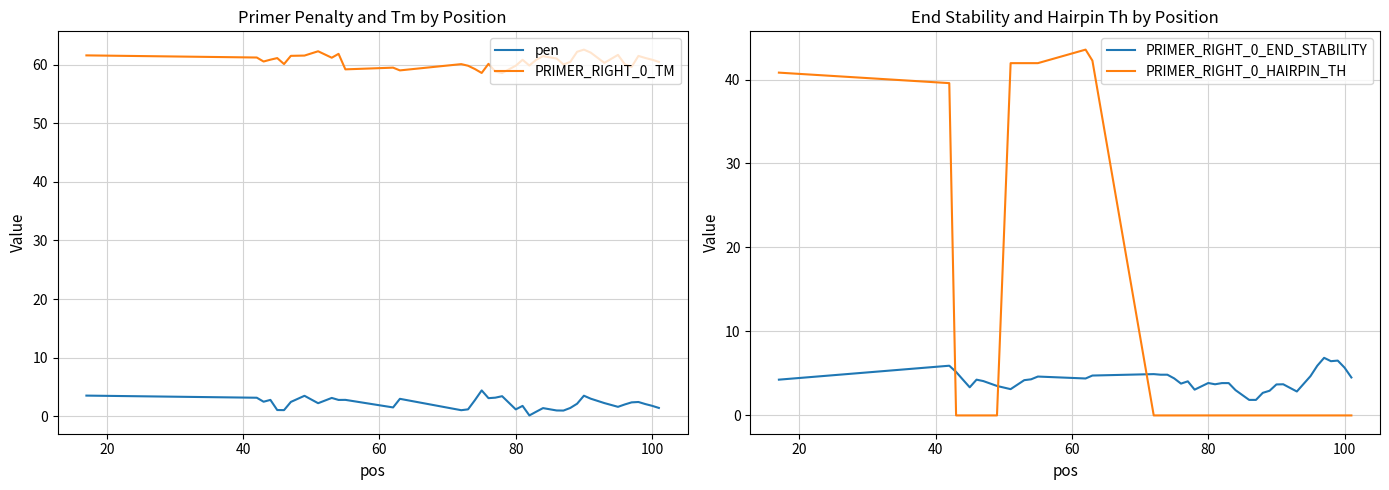

How many lines are shown in the chart?

4